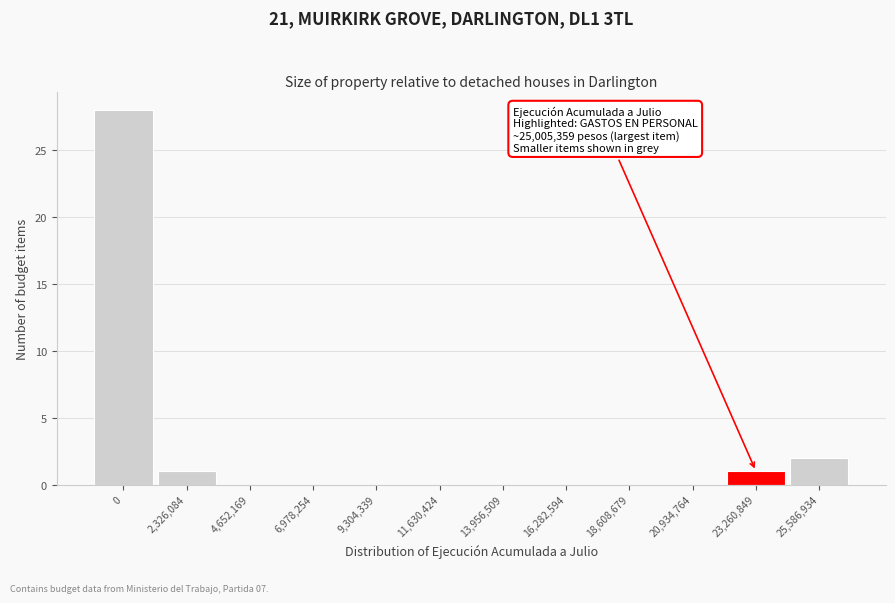

Reading right to left, list all the values displayed in this chart.

25,586,934=2	23,260,849=1	20,934,764=0	18,608,679=0	16,282,594=0	13,956,509=0	11,630,424=0	9,304,339=0	6,978,254=0	4,652,169=0	2,326,084=1	0=28